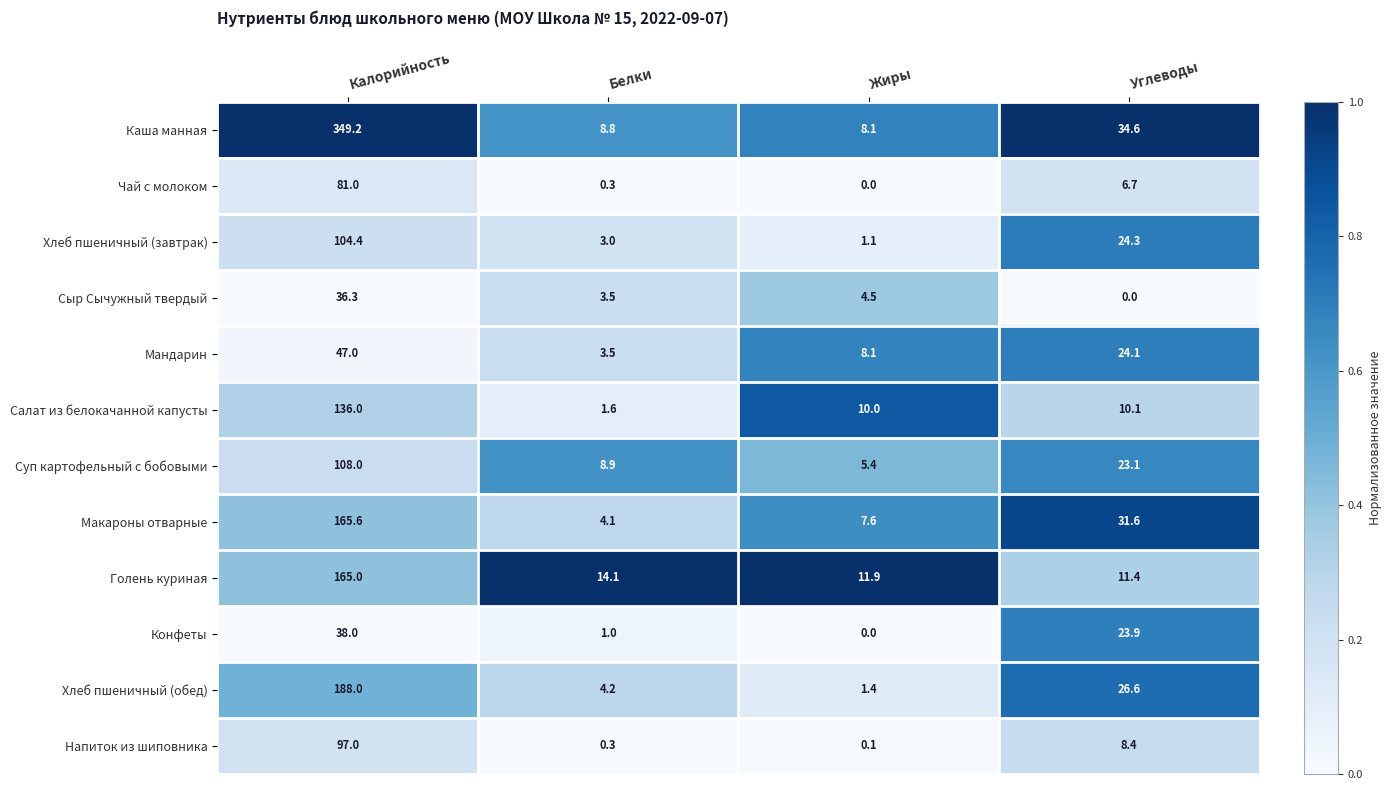

Rank the series by their maximum value, from highest to lowest.

Каша манная, Хлеб пшеничный (обед), Макароны отварные, Голень куриная, Салат из белокачанной капусты, Суп картофельный с бобовыми, Хлеб пшеничный (завтрак), Напиток из шиповника, Чай с молоком, Мандарин, Конфеты, Сыр Сычужный твердый